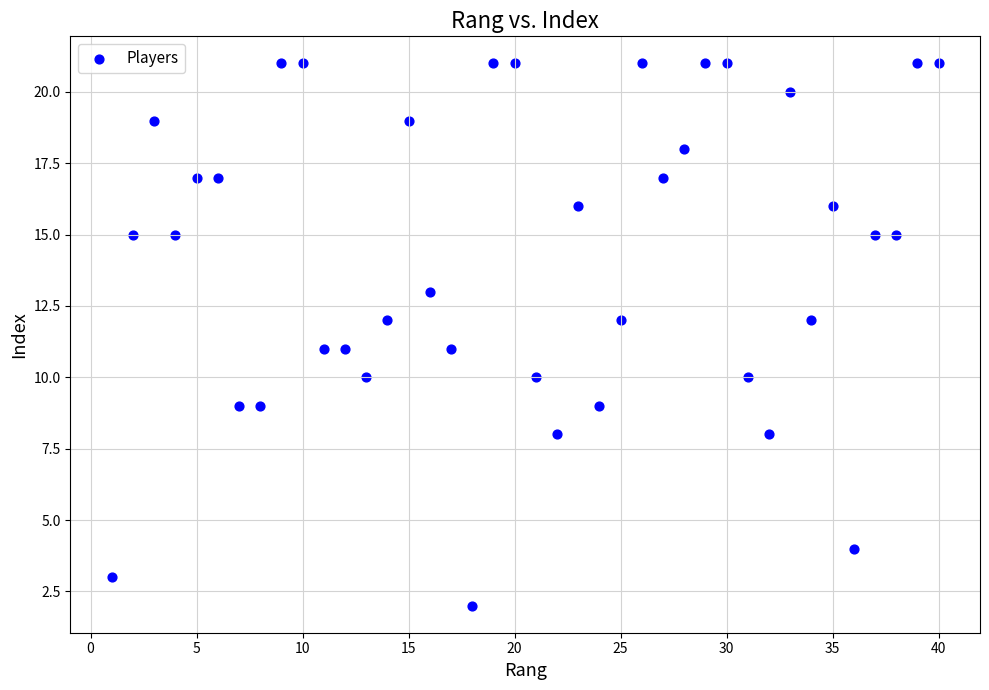

What is the range of Y values (max minus min)?

19